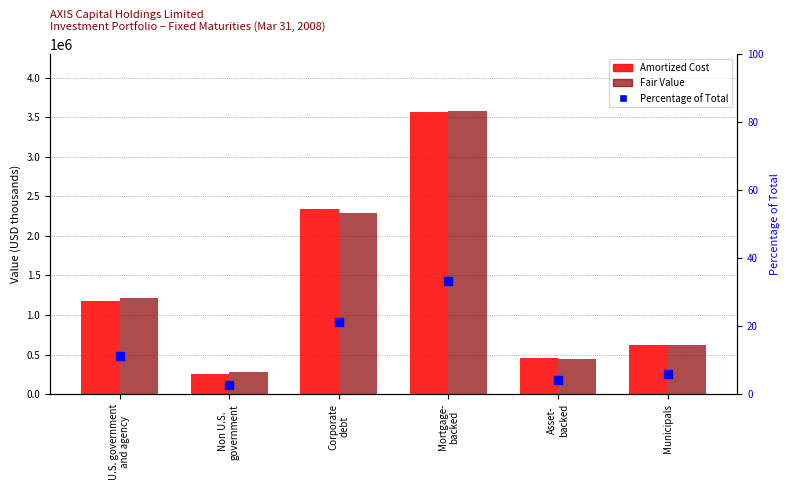

What is the total value across all series at Municipals?

1245345.8